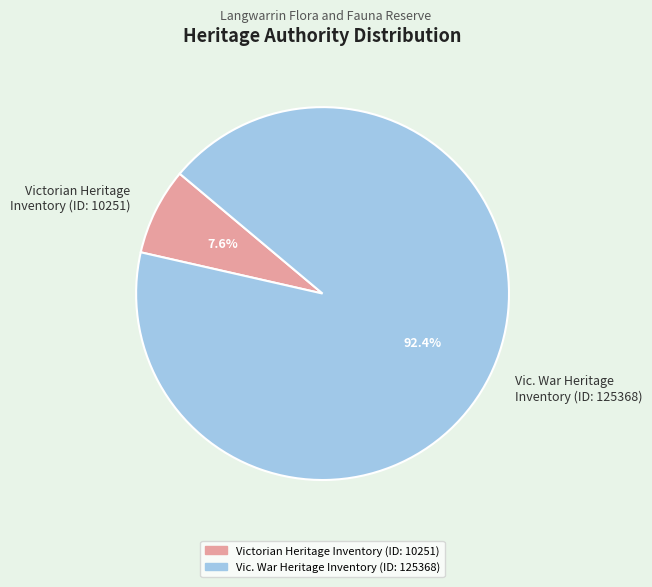

What percentage do Victorian Heritage Inventory (ID: 10251) and Vic. War Heritage Inventory (ID: 125368) together represent?

100.0%